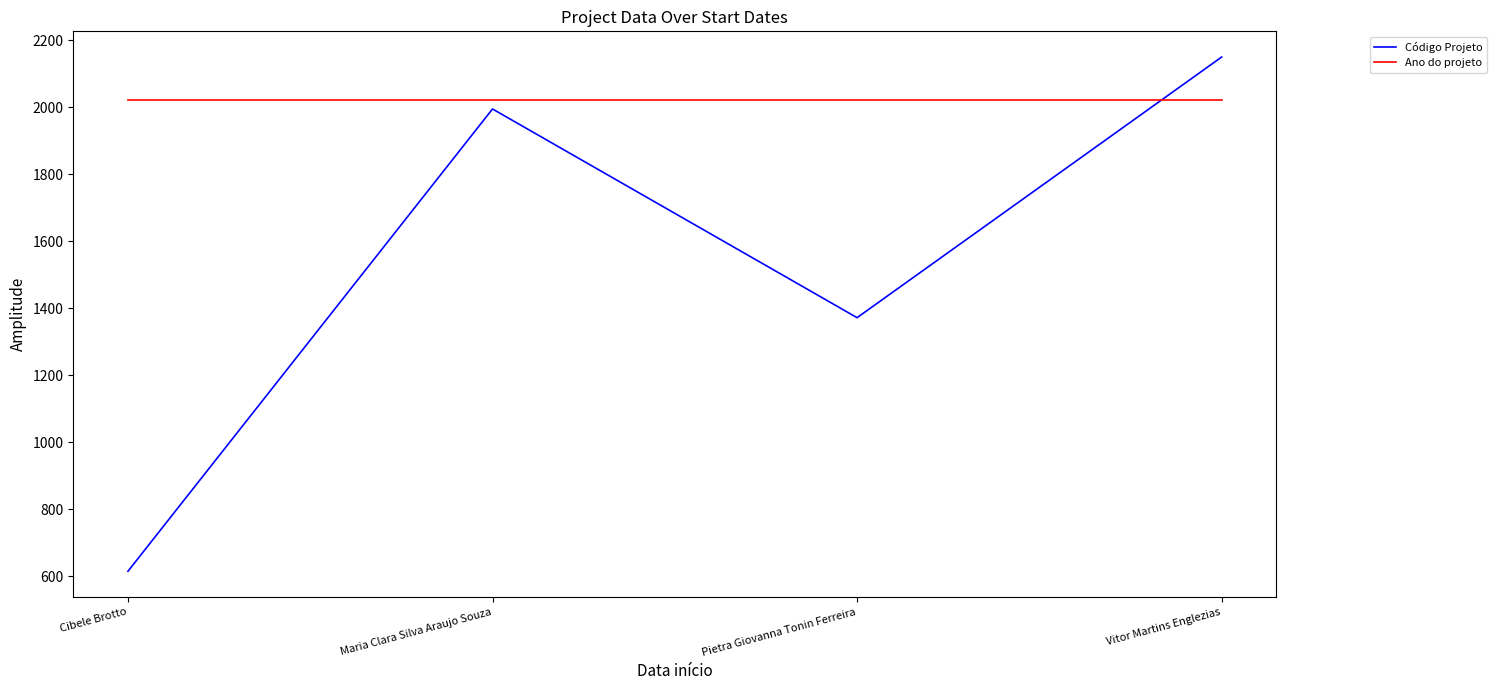

The value of Código Projeto at Pietra Giovanna Tonin Ferreira is 1372. True or false?

True